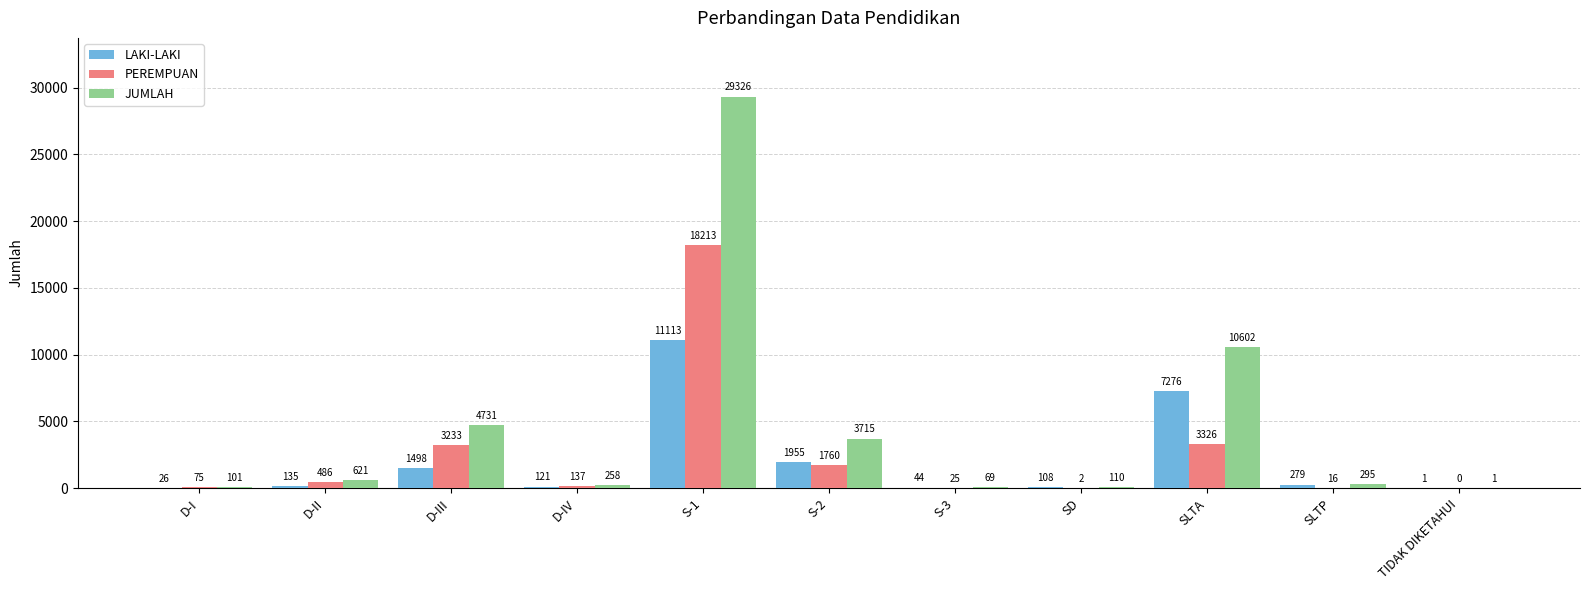

Which series changed the most between D-I and SD?

LAKI-LAKI